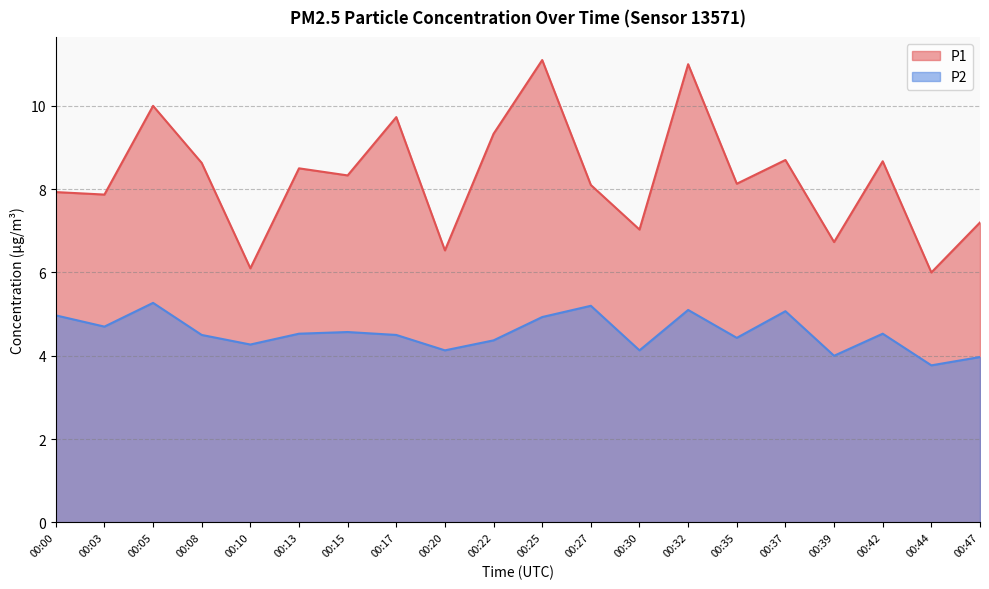

True or false: P1 and P2 intersect in this chart.

False